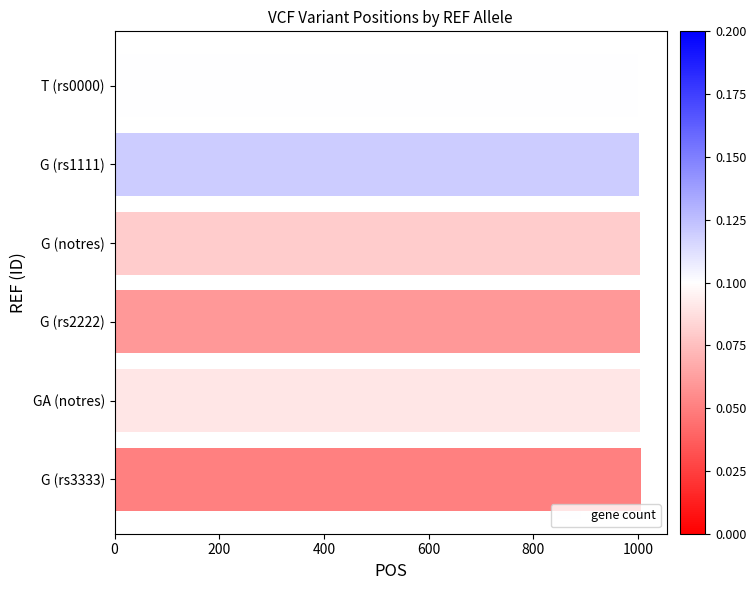

The value at GA (notres) is 1621. True or false?

False